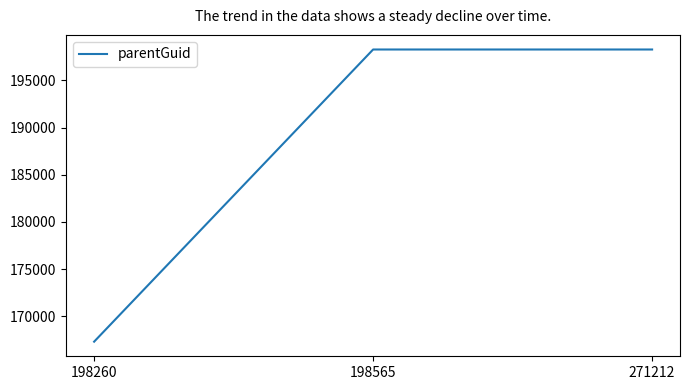

Which label corresponds to the smallest value in the chart?

198260